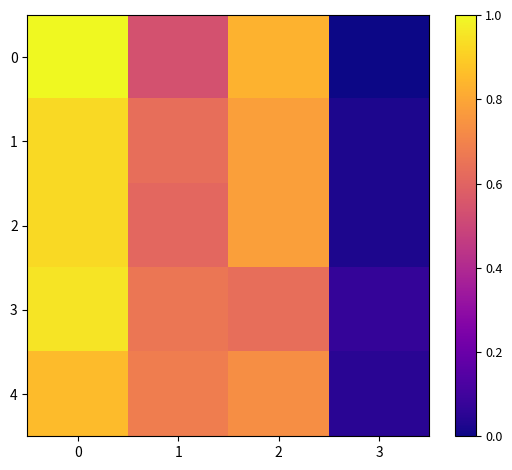

Is it true that Тур 2 equals 0.5 at 2?

False